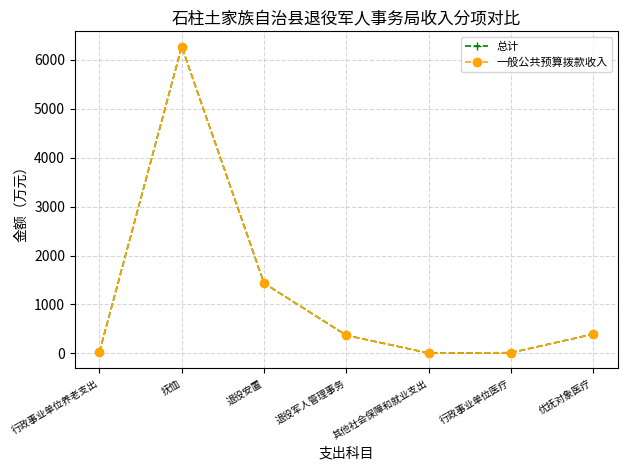

What position from the left is 行政事业单位养老支出?

1